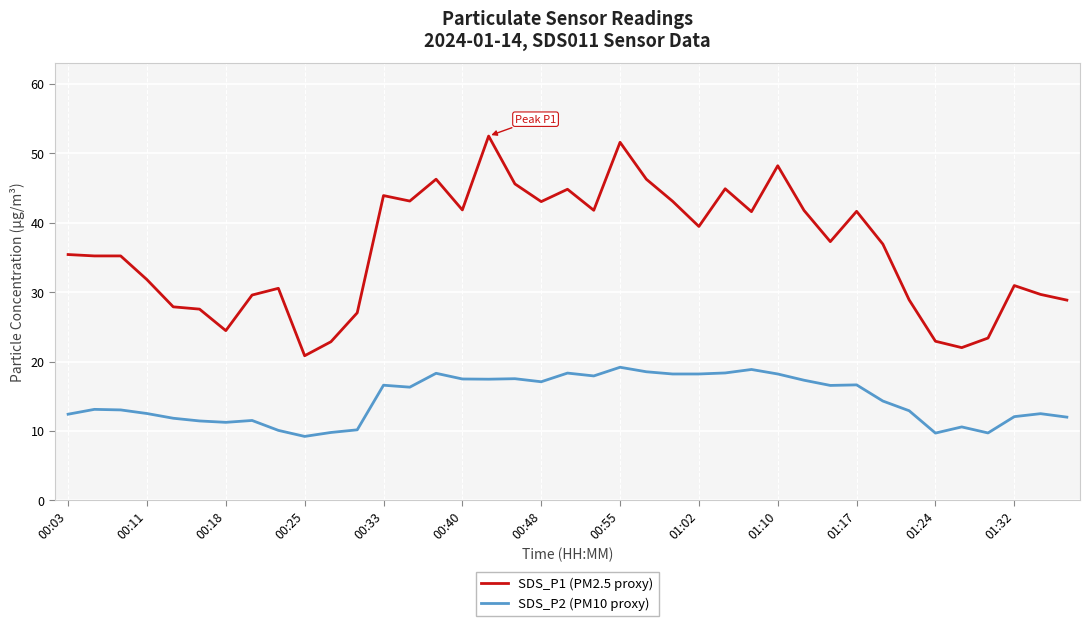

List the series in order of their peak value, lowest first.

SDS_P2 (PM10 proxy), SDS_P1 (PM2.5 proxy)